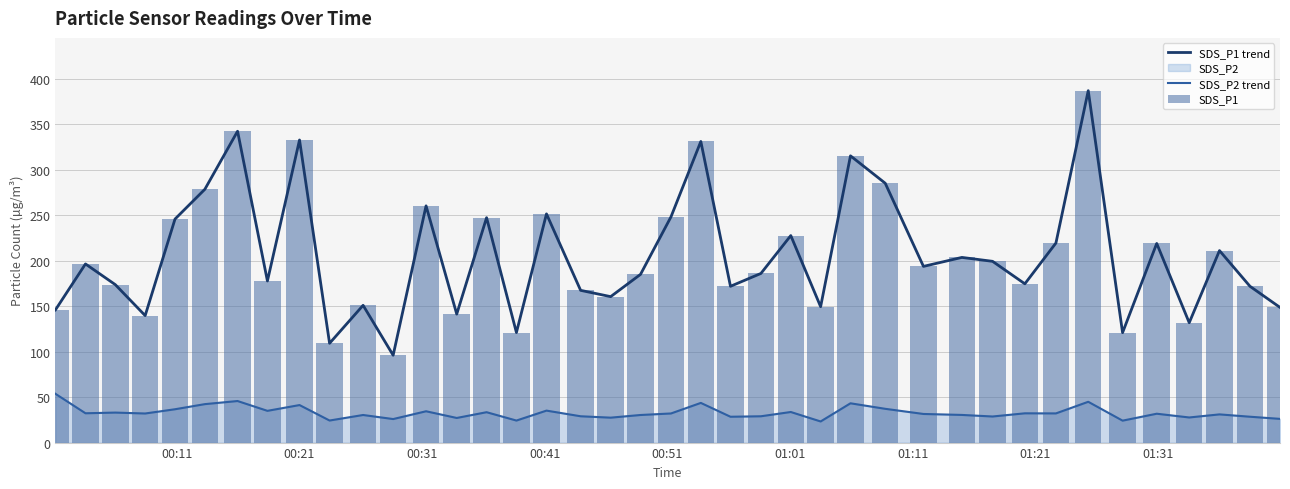

True or false: SDS_P2 trend has a value of 63.6 at 00:51.

False